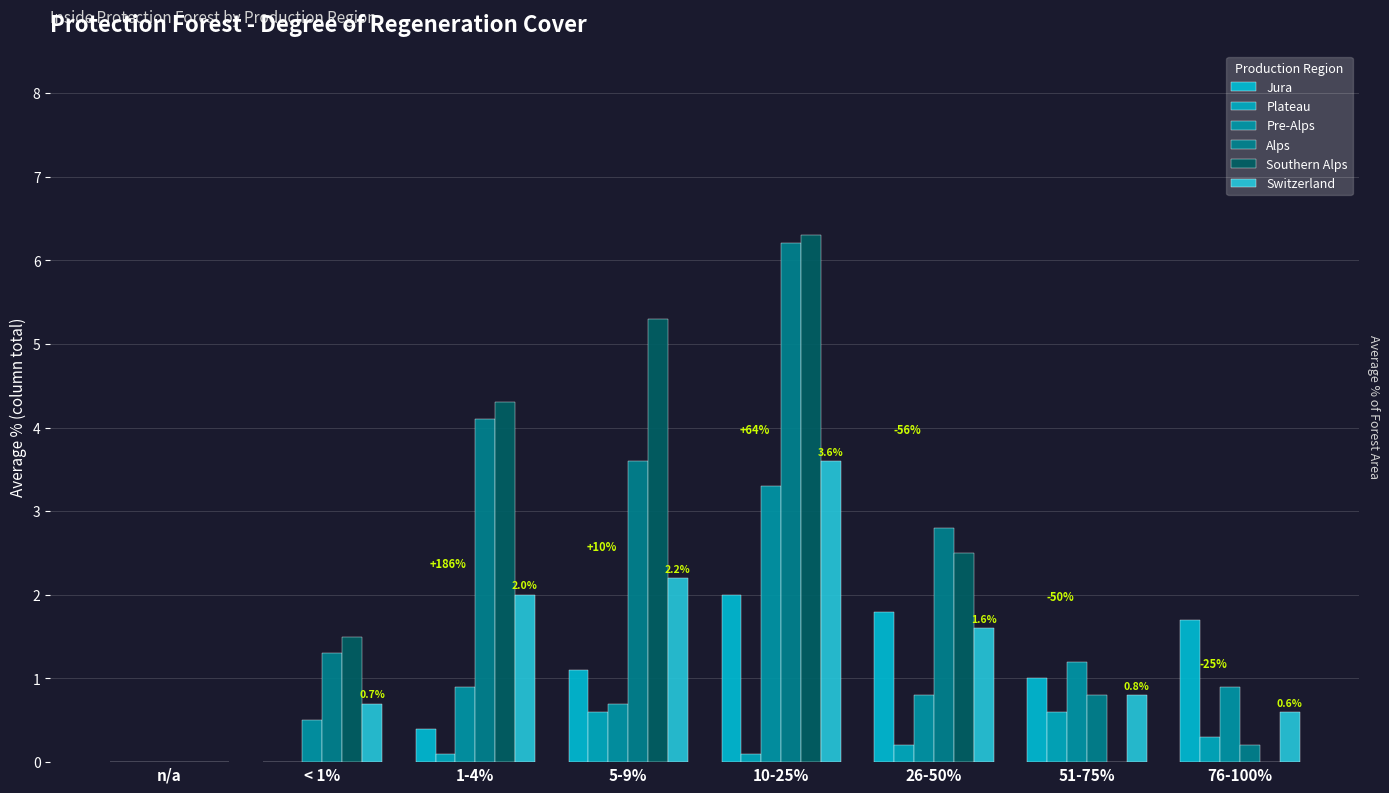

What is the label of the 1st bar from the left?

n/a